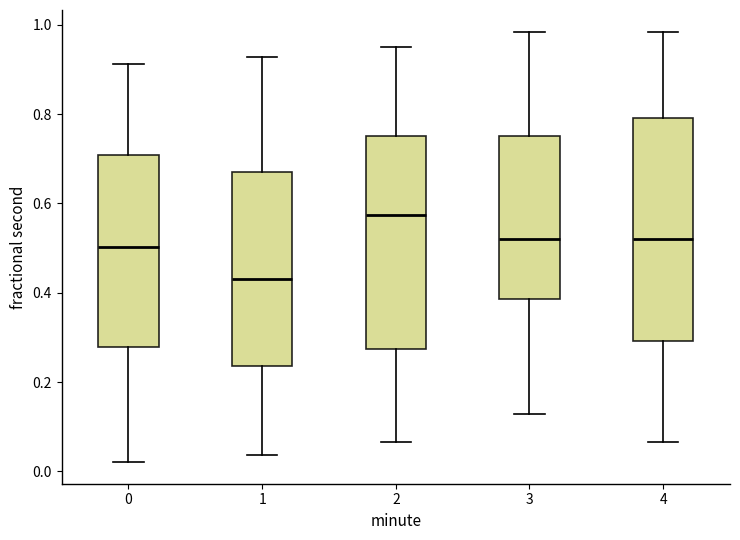

Reading left to right, transcribe this box plot: for each box, give where its median line is, the range the box spans, and where its two whiskers end, as read against the y-axis. The values are not printed on the chart, so give them approximately, as read against the axis.

0: median 0.50, box 0.28 to 0.70, whiskers 0.02 to 0.92
1: median 0.44, box 0.24 to 0.68, whiskers 0.04 to 0.92
2: median 0.58, box 0.28 to 0.76, whiskers 0.06 to 0.96
3: median 0.52, box 0.38 to 0.76, whiskers 0.12 to 0.98
4: median 0.52, box 0.30 to 0.80, whiskers 0.06 to 0.98